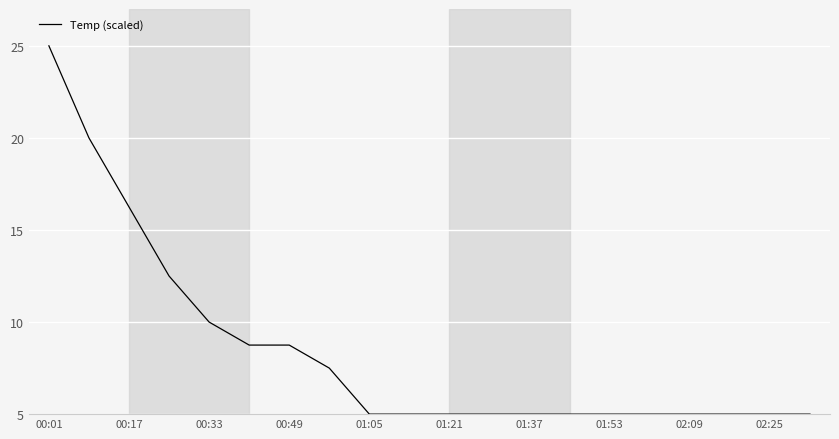

What is the difference between the maximum and minimum values?

20.0